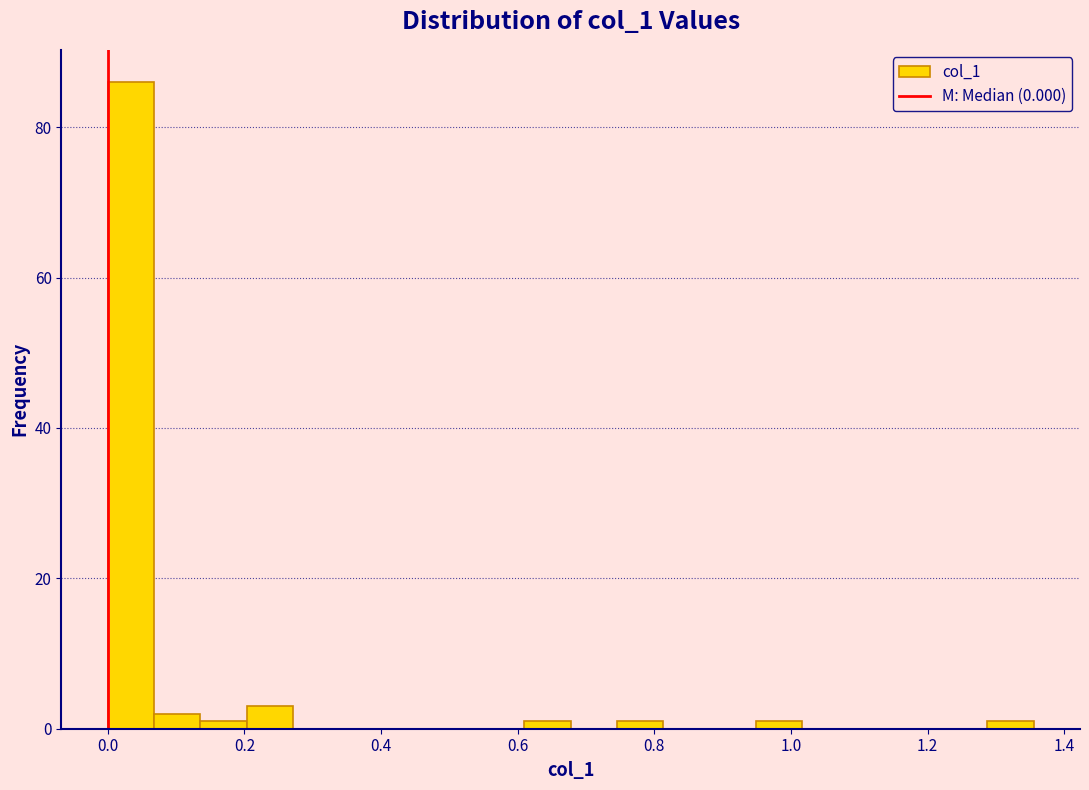

Around what value on the x-axis is the tallest bar? Give the approximate position of its centre, as read against the axis.

0.04